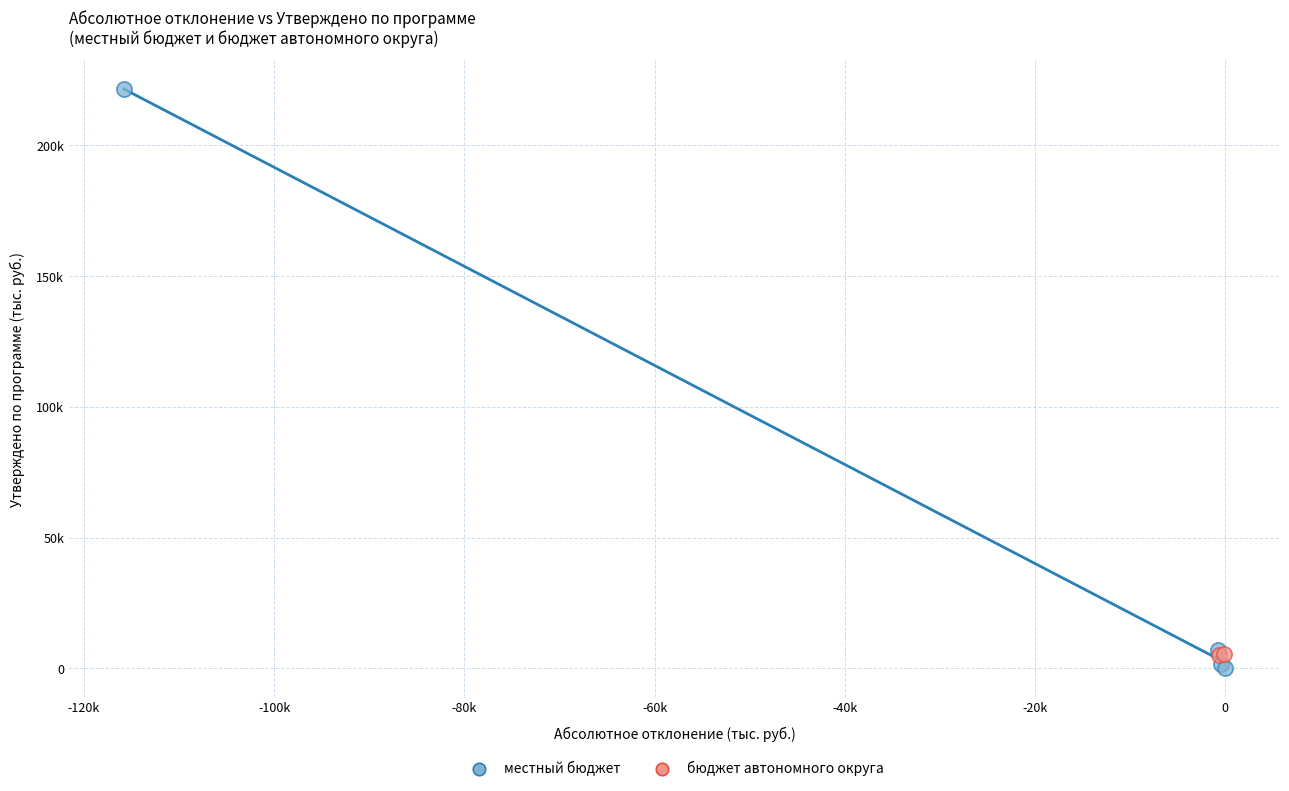

Which series has the widest spread of Y values?

местный бюджет